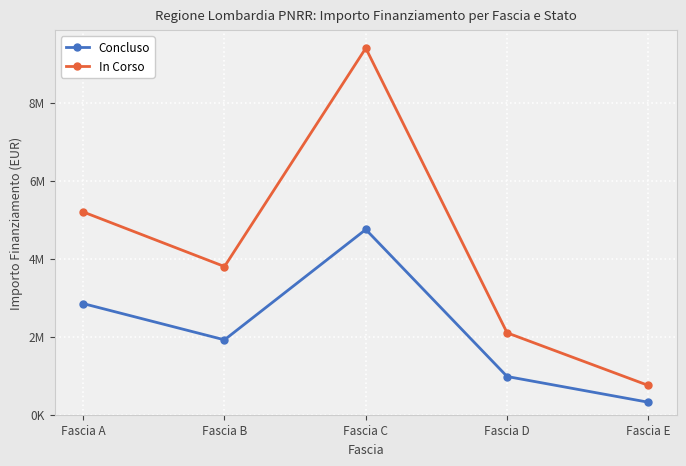

Which series has the widest spread of values?

In Corso